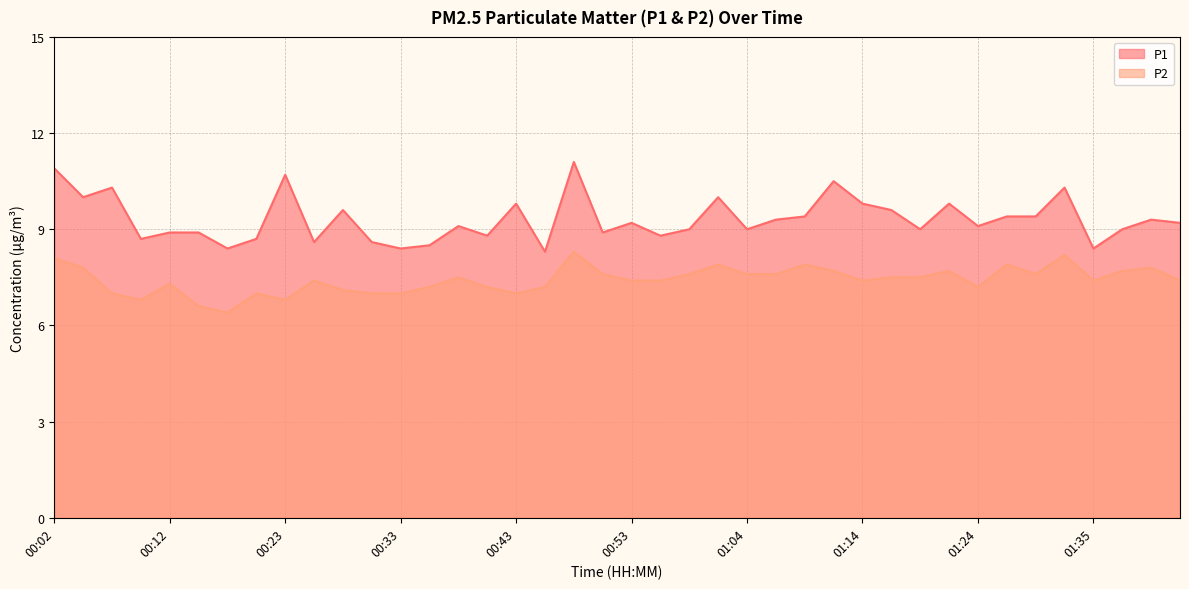

At 00:12, list the series in order from smallest to largest.

P2, P1